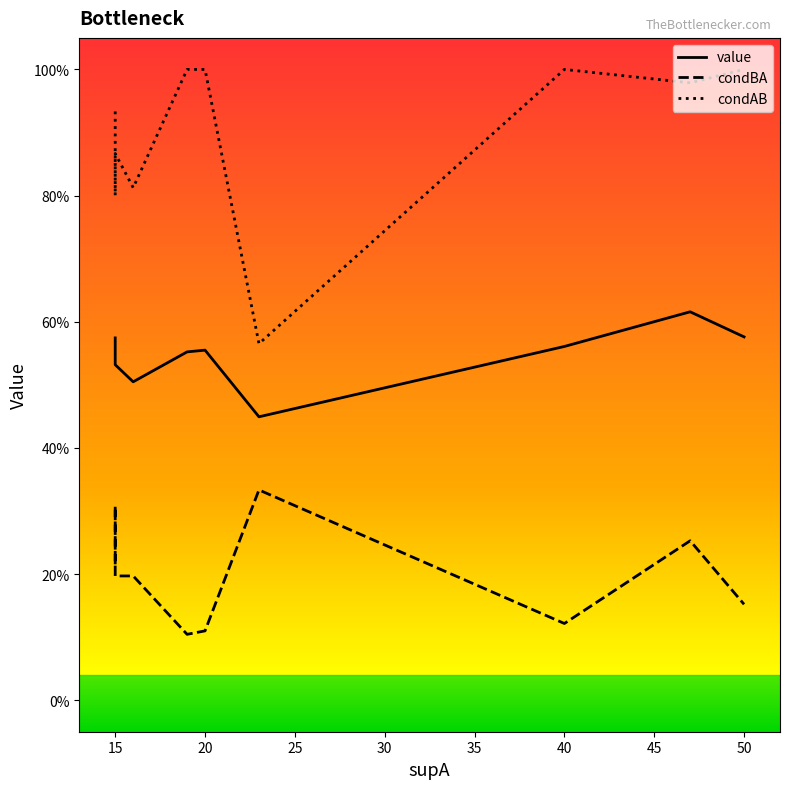

True or false: value and condAB cross at least once.

False